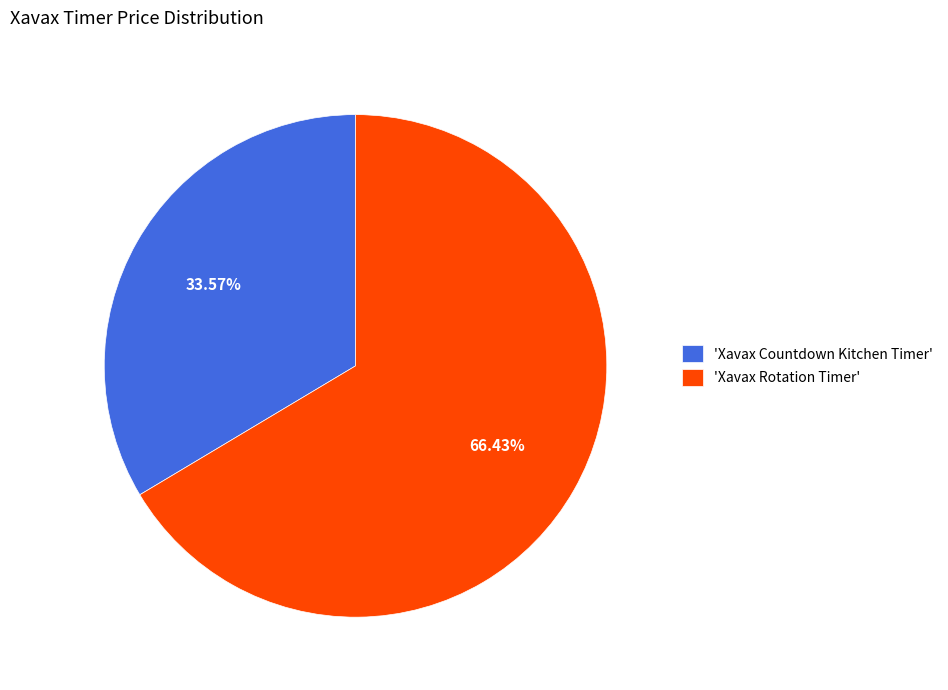

Does 'Xavax Countdown Kitchen Timer' account for over 50% of the chart?

No